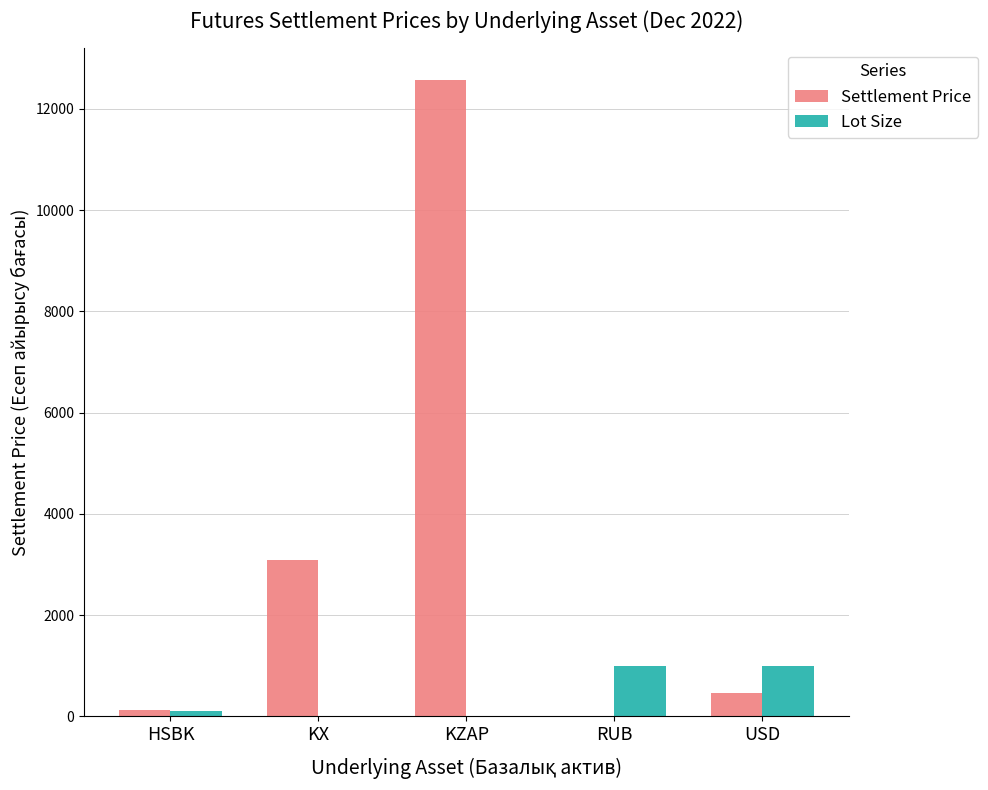

Is it true that Lot Size equals 100.0 at HSBK?

True